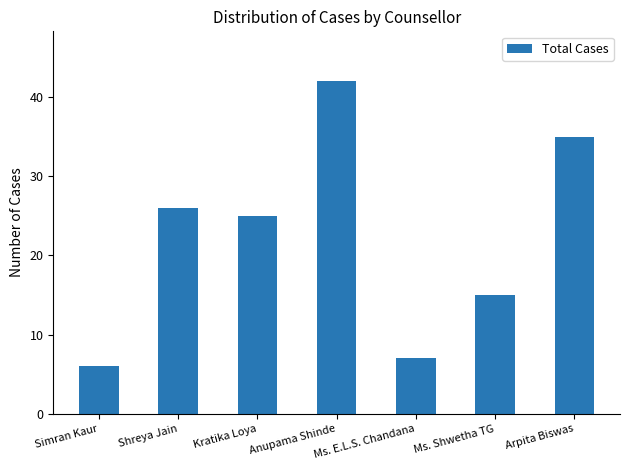

What is the sum of all values?

156